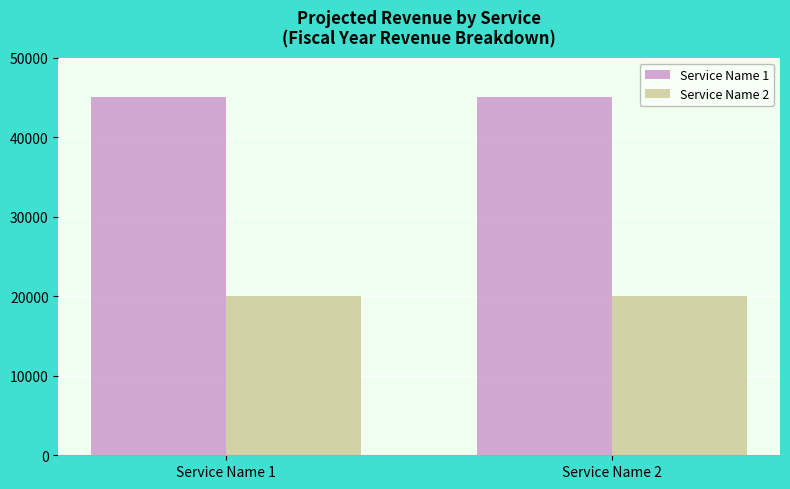

How many categories are shown in the chart?

2